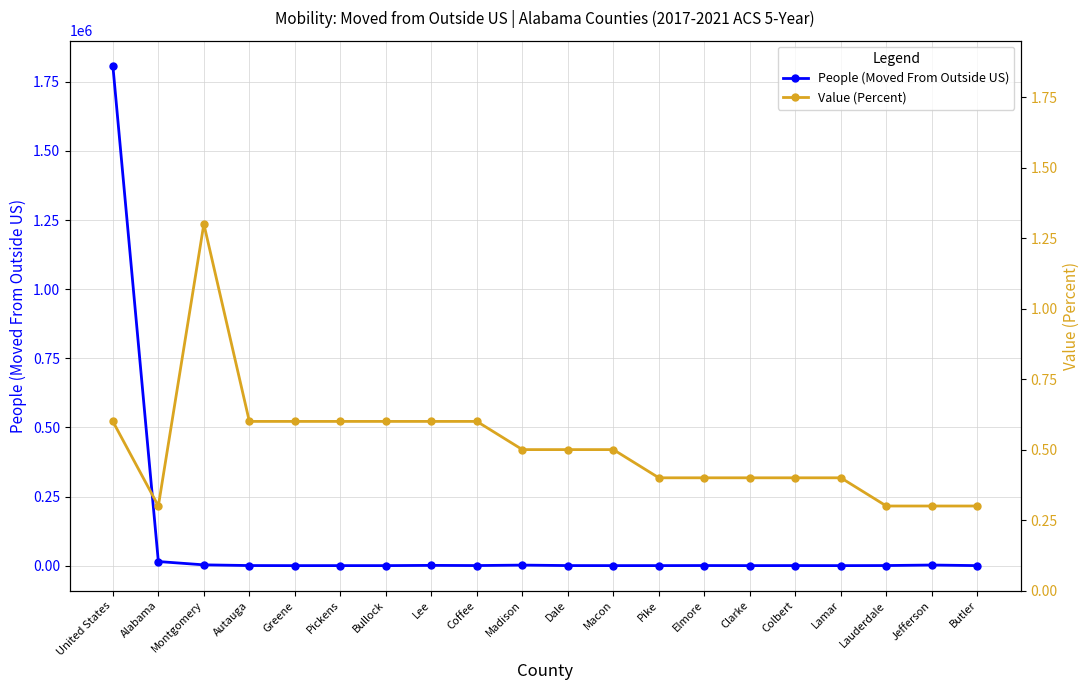

List the series in order of their peak value, lowest first.

Value (Percent), People (Moved From Outside US)